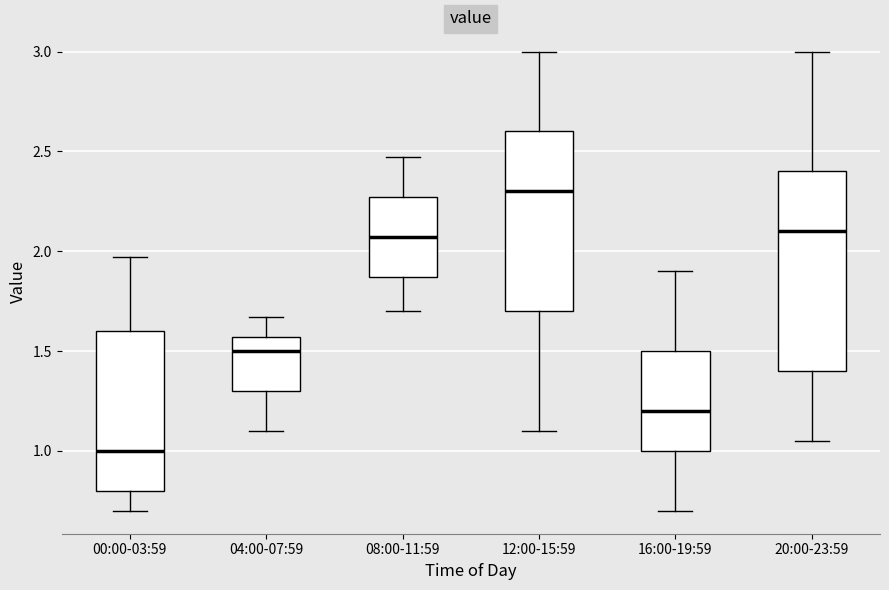

Which box is the tallest, from its lower edge to its upper edge?

20:00-23:59